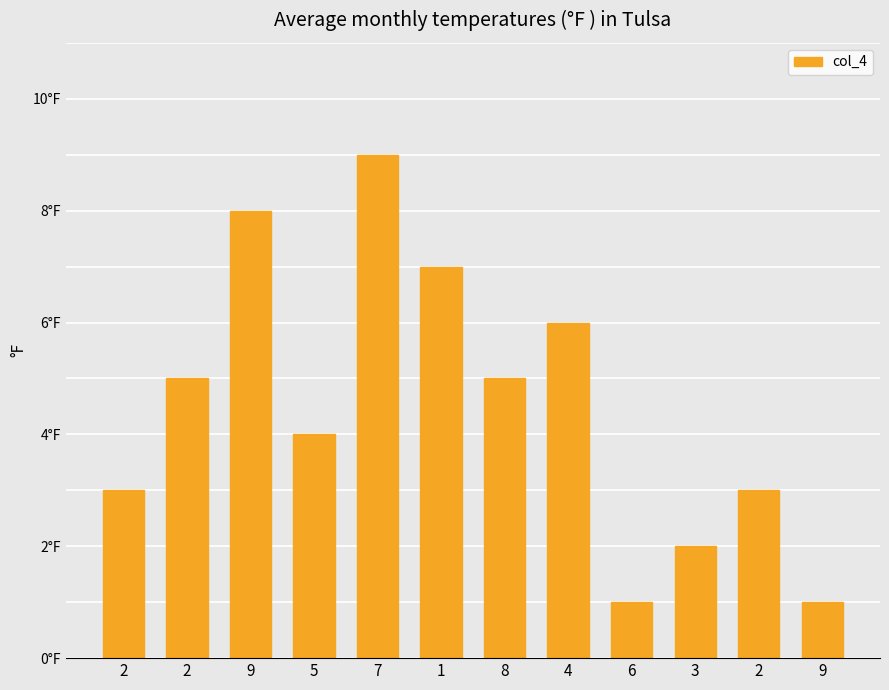

Are the bars horizontal?

No